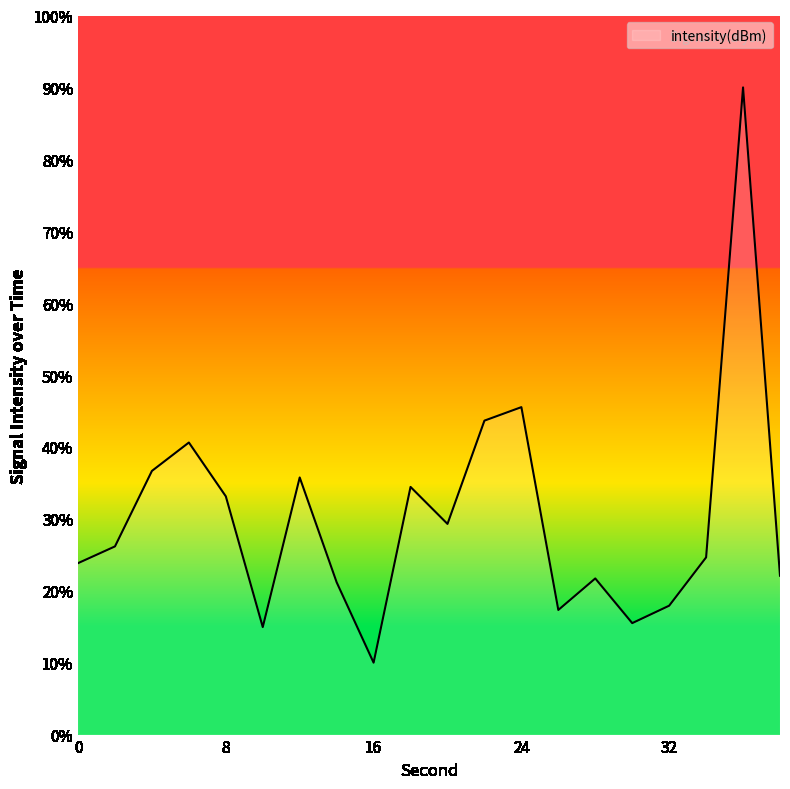

Is it true that the value at 34 is -193.1?

False